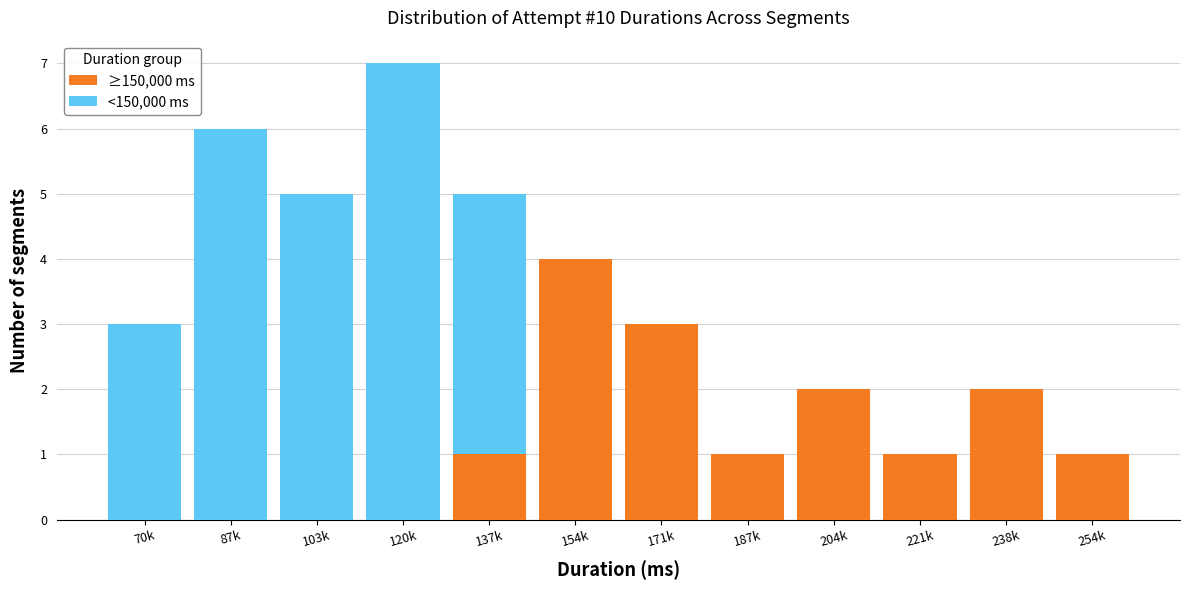

Reading right to left, what are the values for ≥150,000 ms?

254k=1	238k=2	221k=1	204k=2	187k=1	171k=3	154k=4	137k=1	120k=0	103k=0	87k=0	70k=0